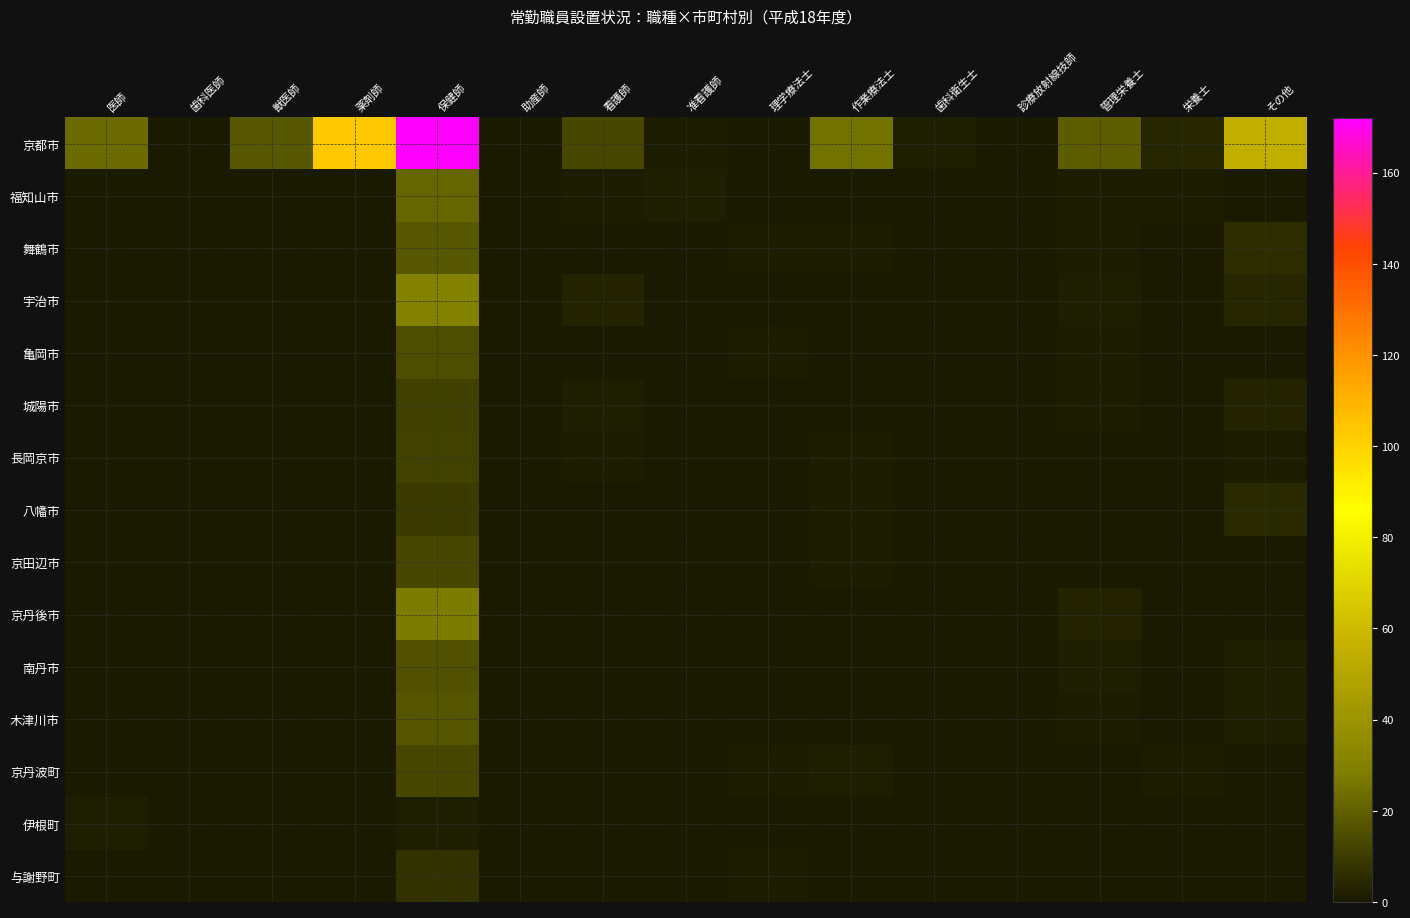

Count the number of categories in the chart.

15